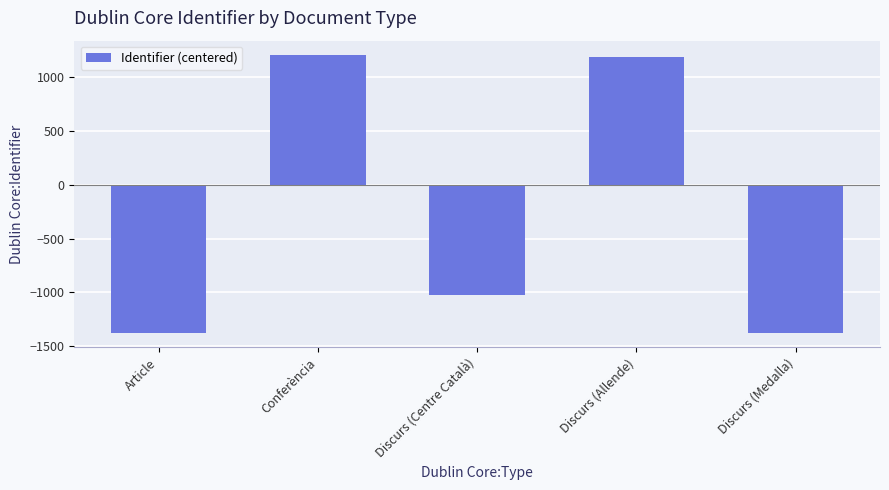

What is the sum of the values at Article and Conferència?

-171.0